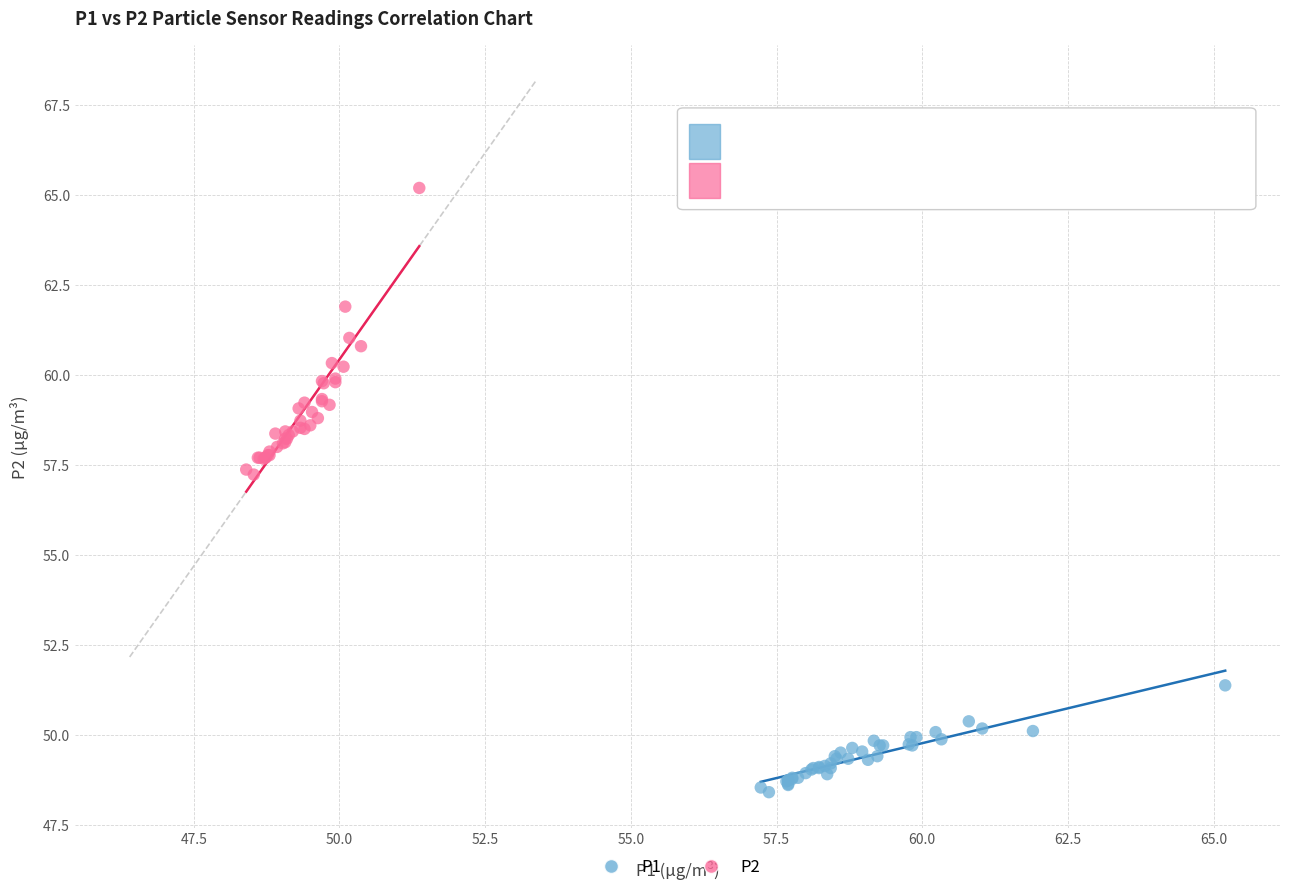

Which series has the largest Y range (max minus min)?

P2